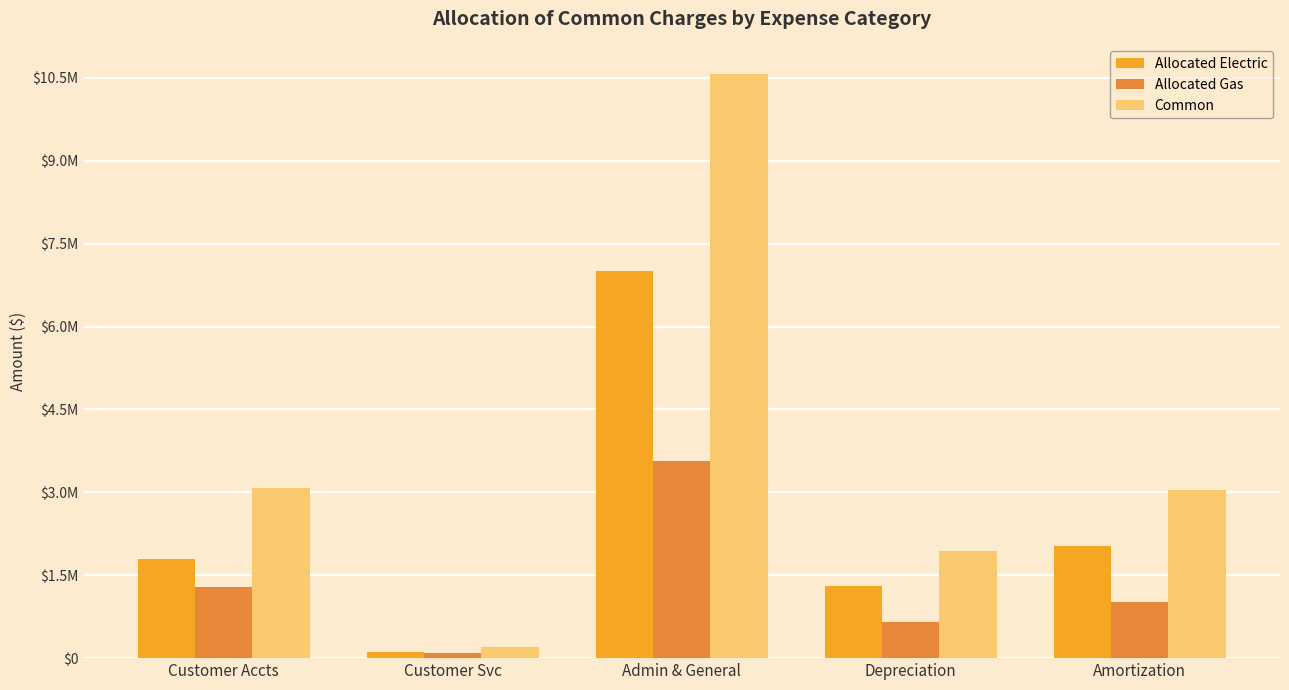

Is it true that Allocated Gas equals 1288067.5 at Customer Accts?

True